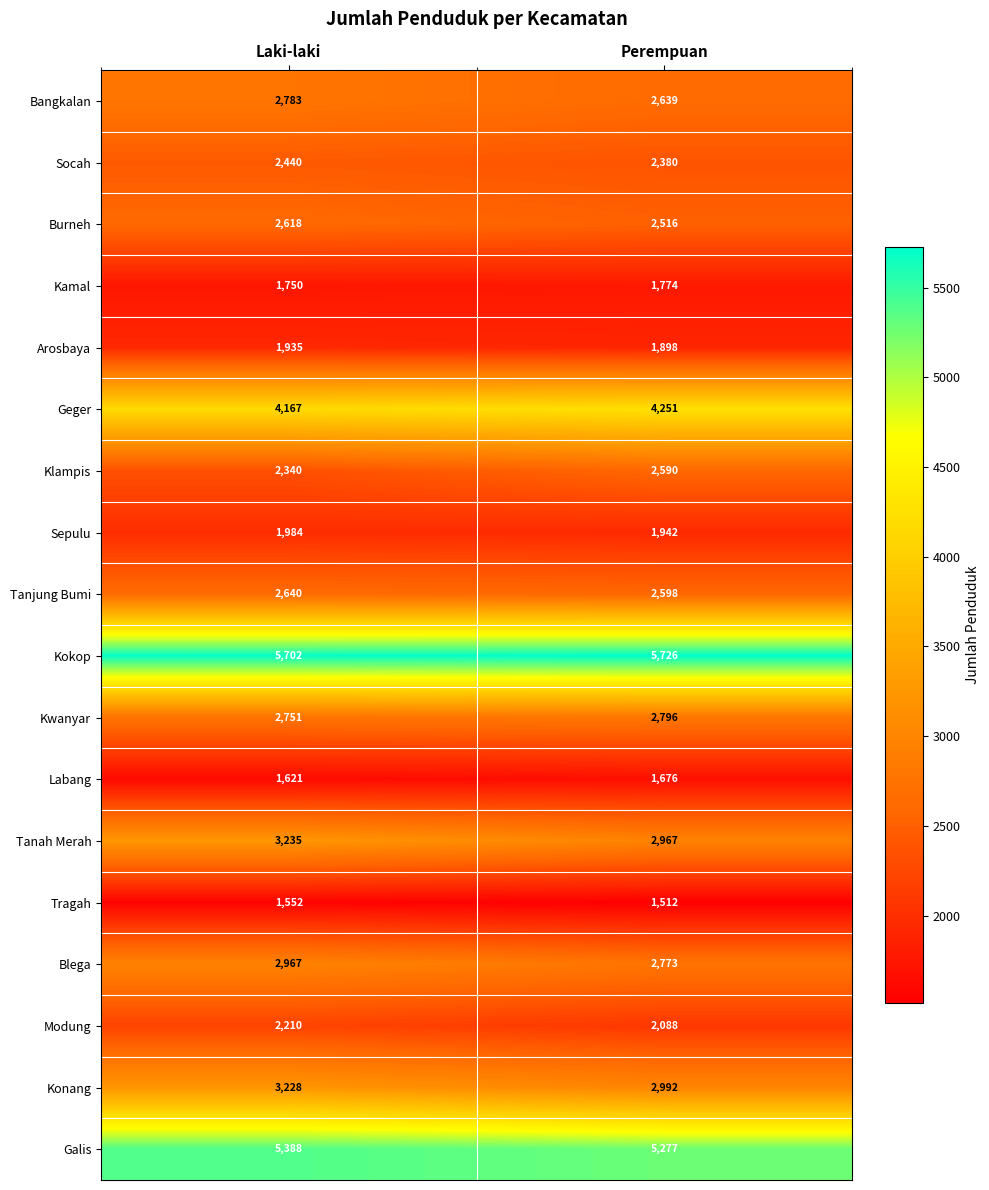

What is the sum of all Kokop values?

11428